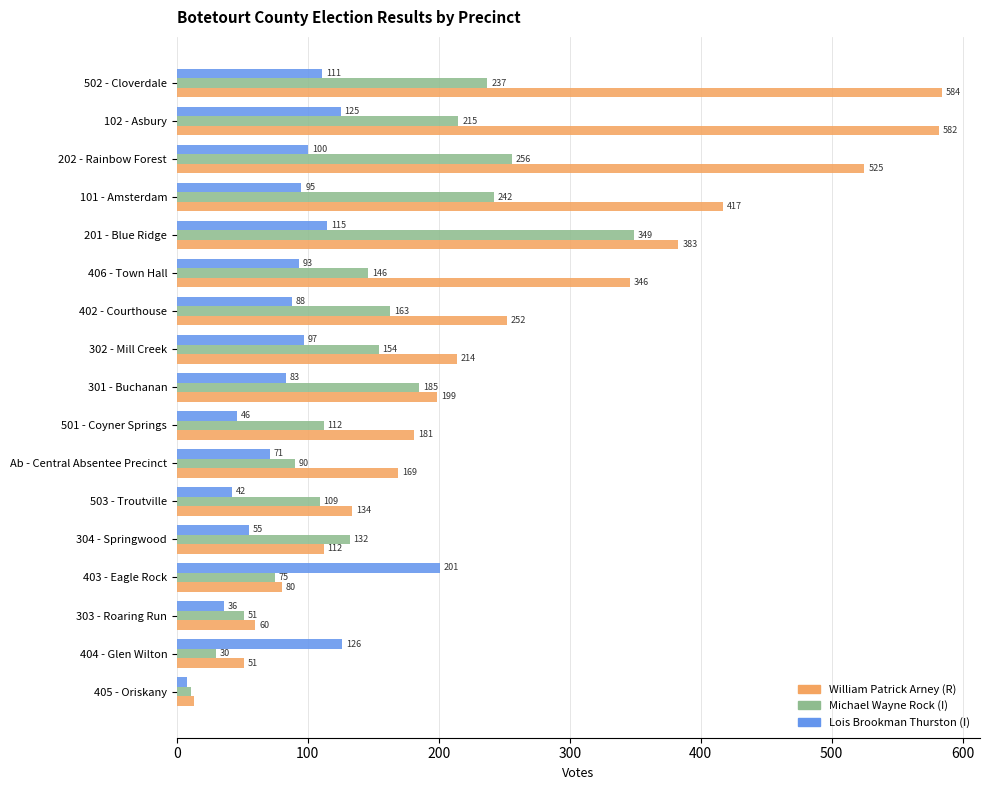

What is the spread (max minus min) of values at 301 - Buchanan?

116